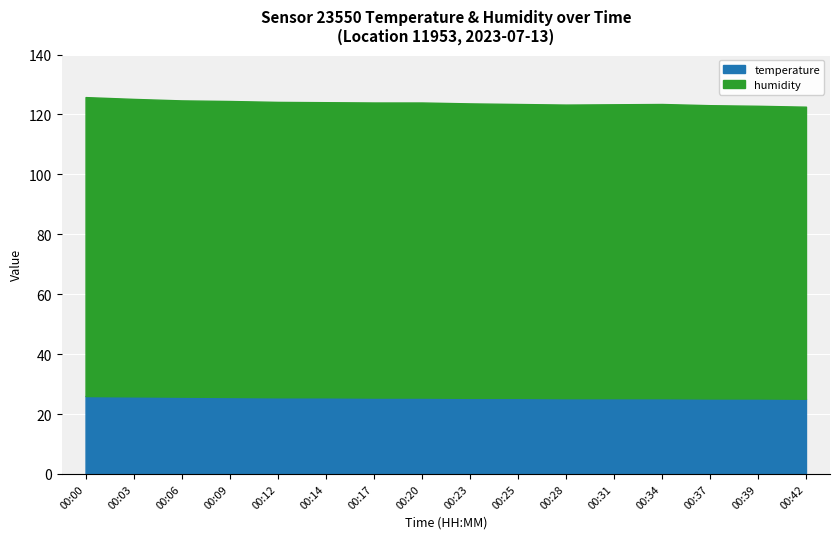

At which category does the chart reach its peak across all series?

00:00